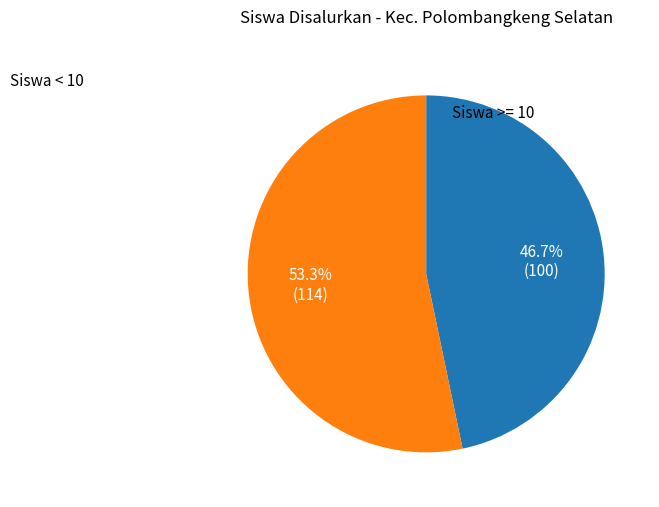

What is the largest slice in the pie chart?

Siswa < 10